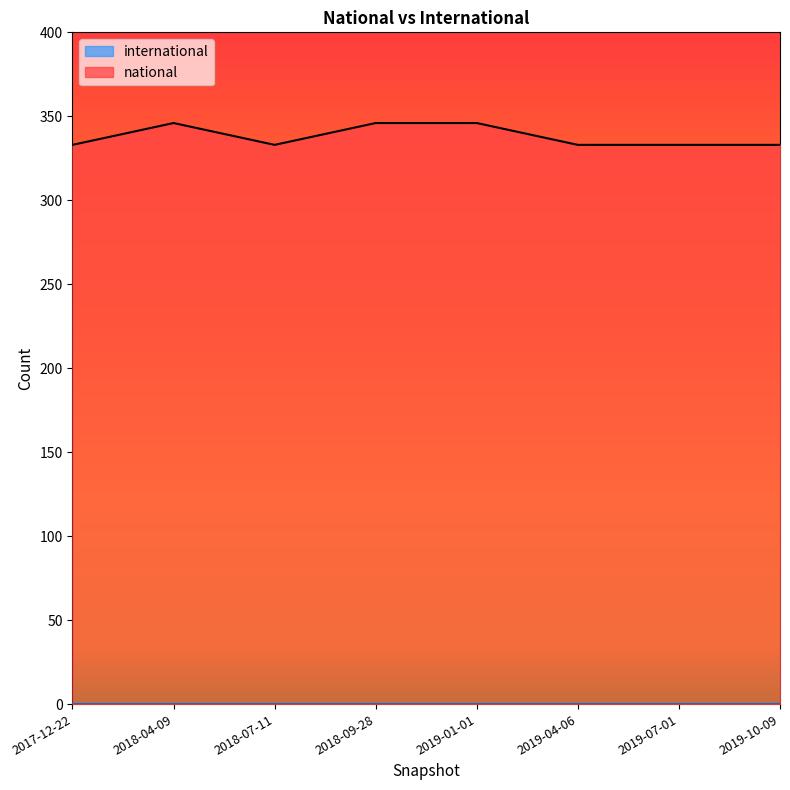

Which category has the lowest value across all series?

2017-12-22